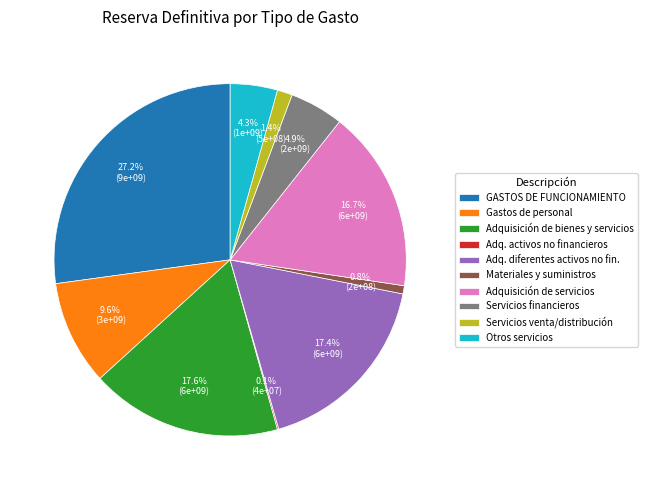

How much of the chart is everything except Otros servicios?

95.7%